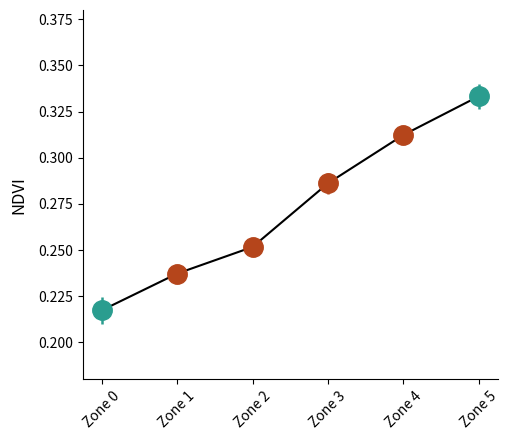

List the labels in order of value, largest first.

Zone 5, Zone 4, Zone 3, Zone 2, Zone 1, Zone 0